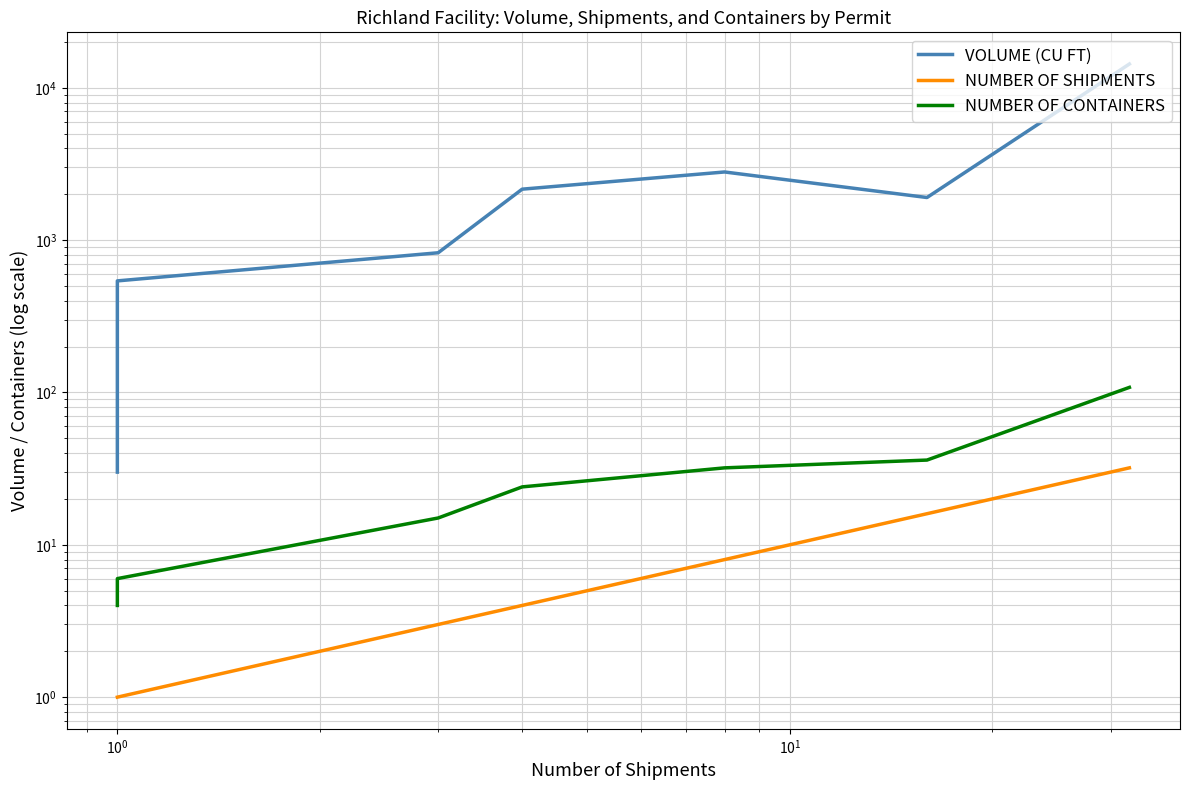

What is the average value of the NUMBER OF SHIPMENTS series?

8.2